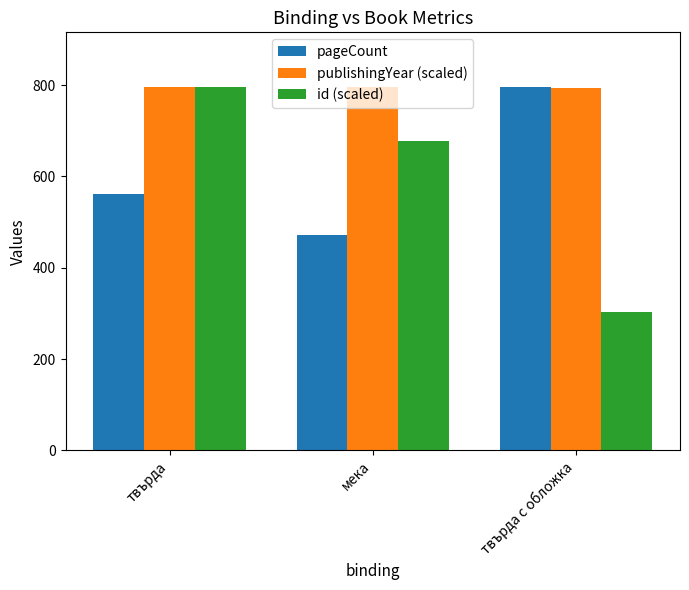

Where does the id (scaled) series first go above 677?

твърда